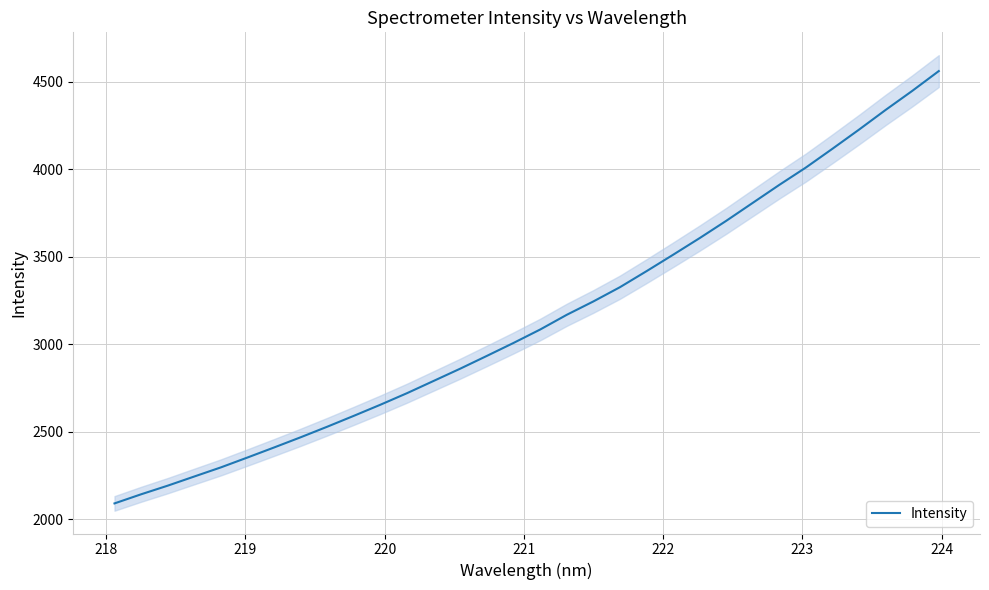

What is the maximum value for Intensity?

4560.5